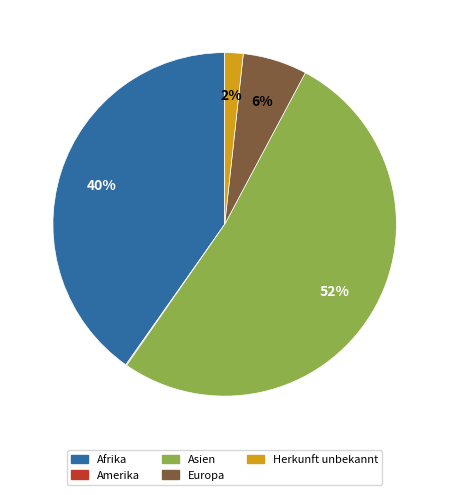

What is the majority slice?

Asien